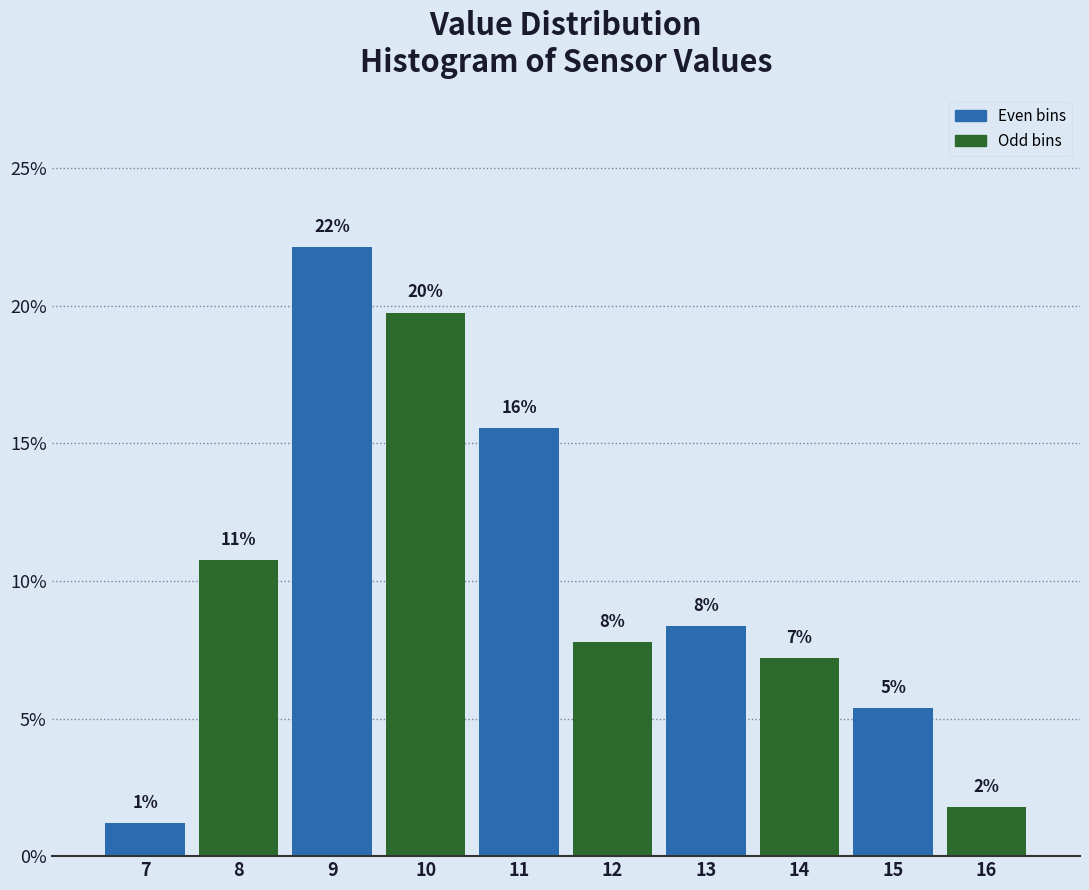

Does the chart contain any negative values?

No